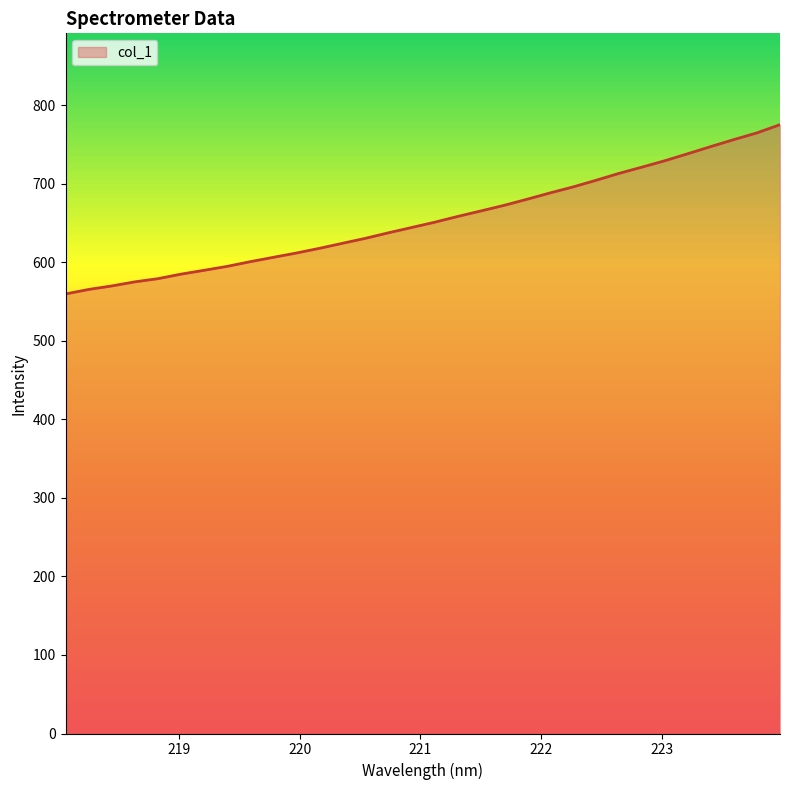

What is the maximum value shown in the chart?

775.5